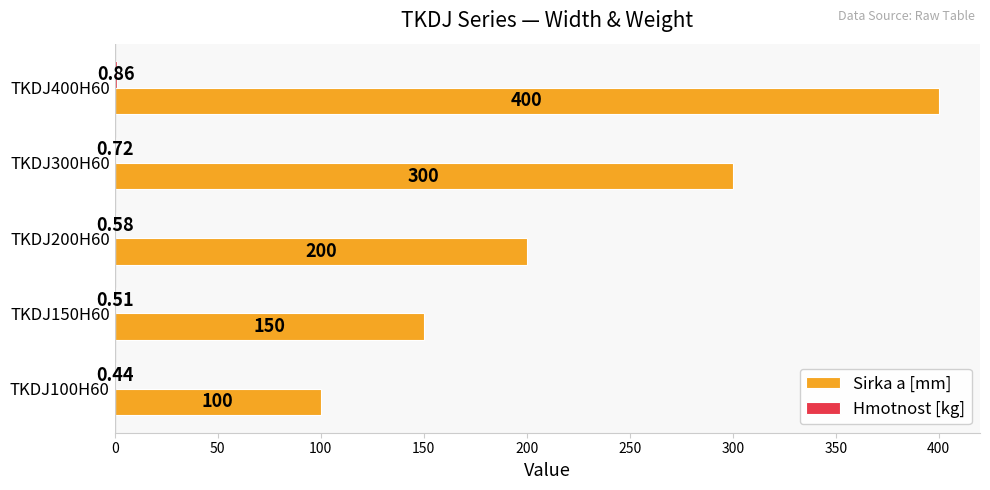

Which series has the largest total across all categories?

Sirka a [mm]